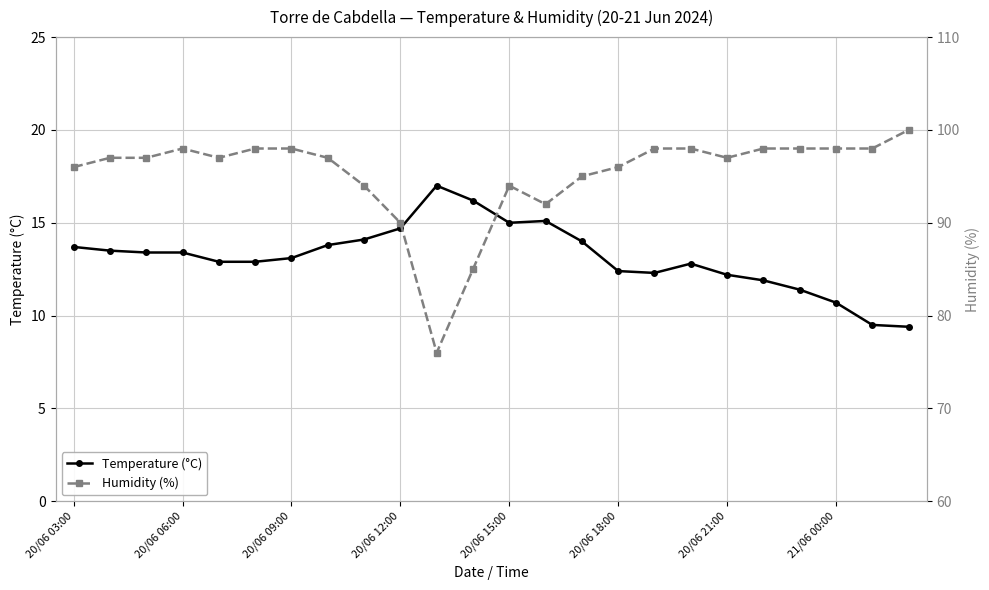

What is the value of the Temperature (°C) point at the 24th from the left?

9.4